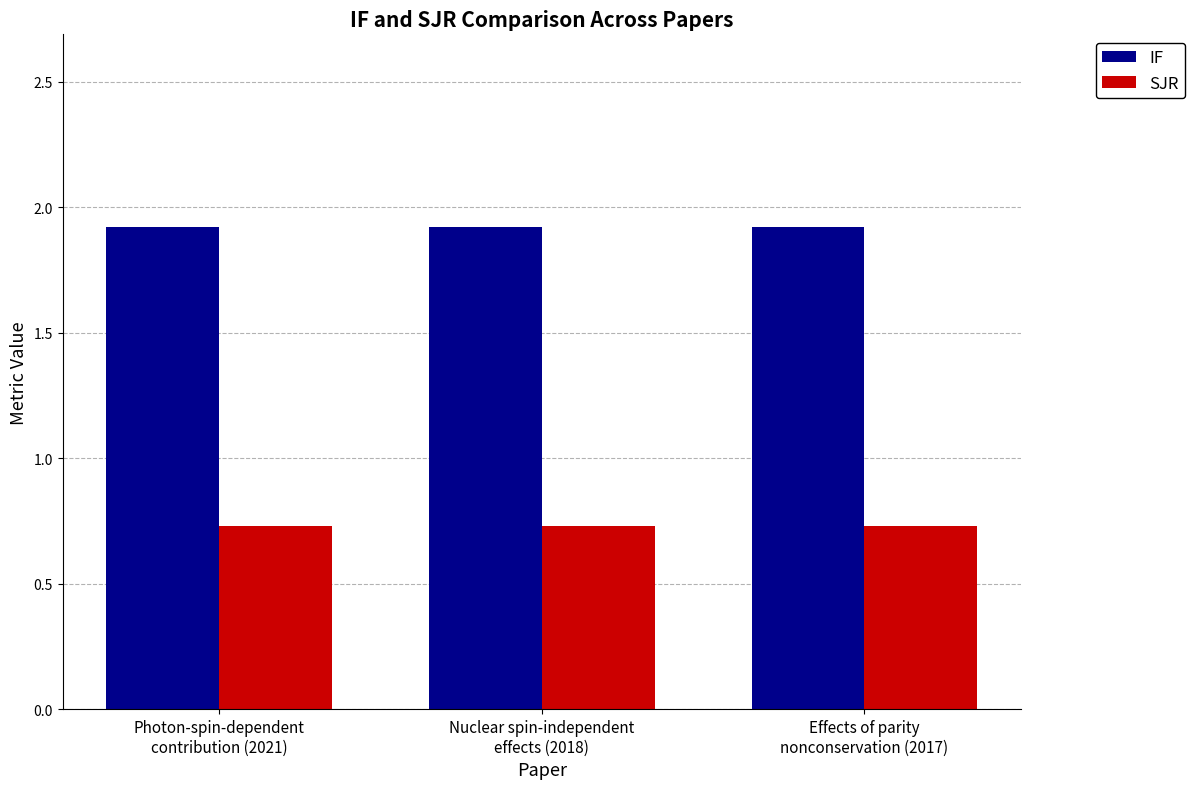

What are all the series names shown in the legend?

IF, SJR